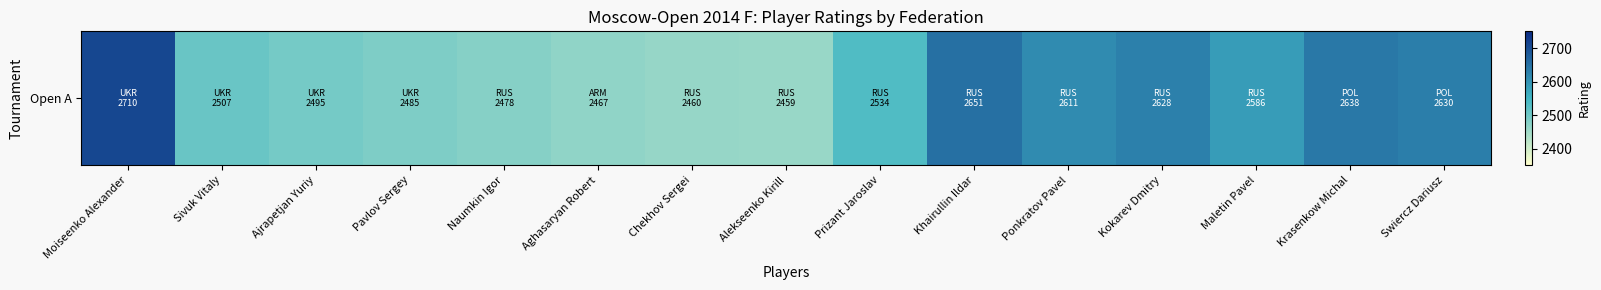

The value at Swiercz Dariusz is 4608. True or false?

False